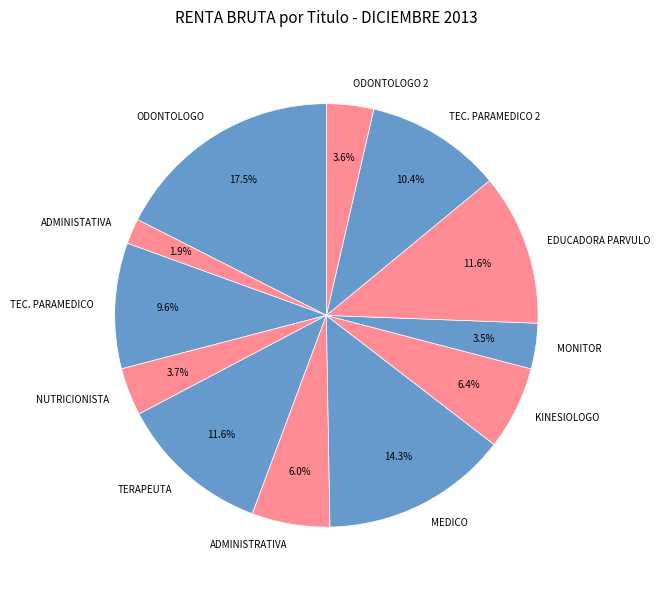

What is the smallest slice in the pie chart?

ADMINISTATIVA